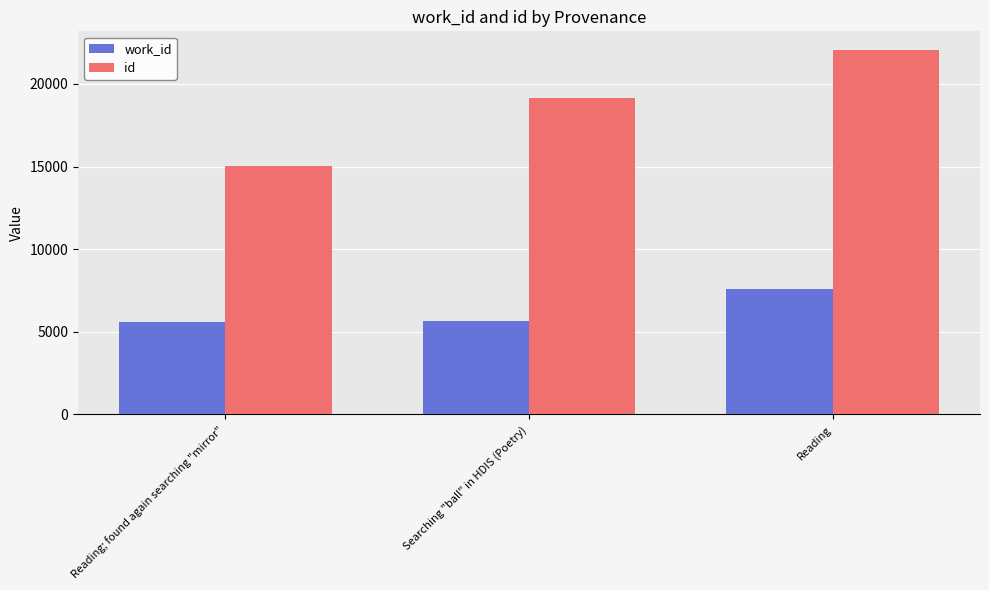

Rank the categories by id value from lowest to highest.

Reading; found again searching "mirror", Searching "ball" in HDIS (Poetry), Reading